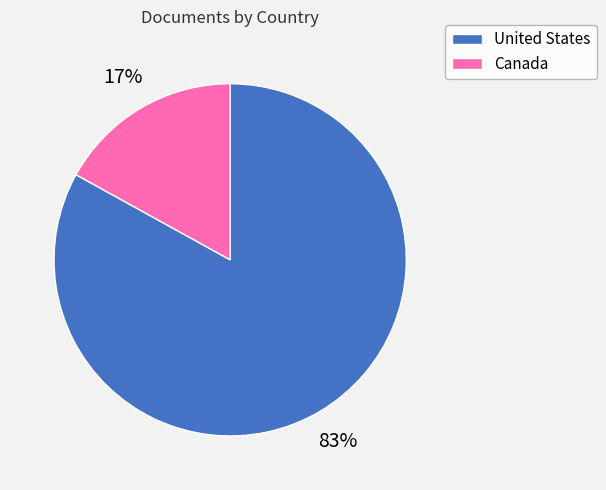

How many slices are in this pie chart?

2